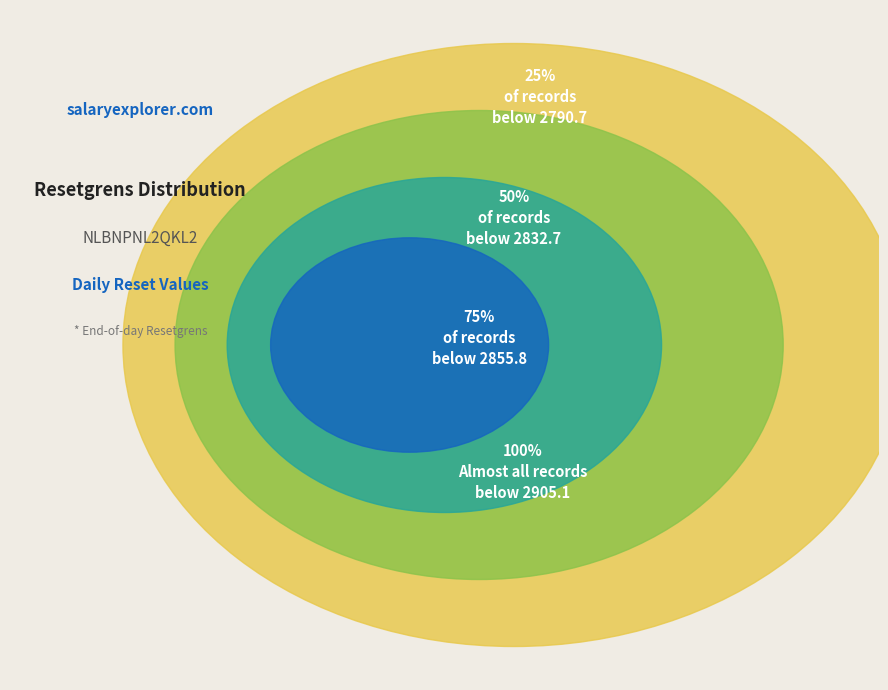

Does 2025-01-10 represent more than half of the total?

No